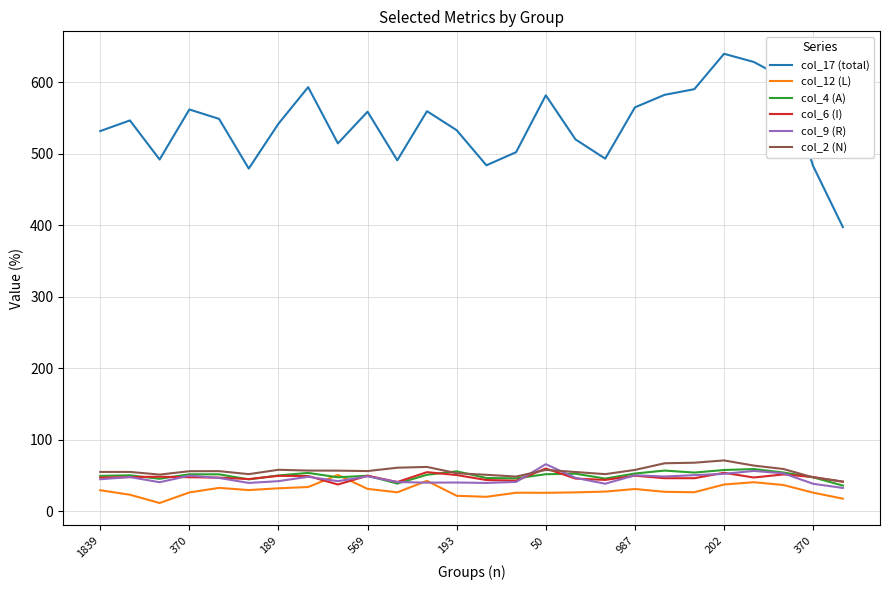

How many interior local peaks does the col_17 (total) series have?

7